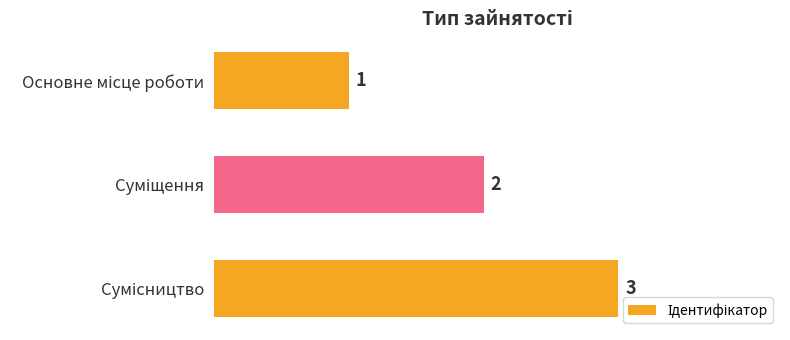

What is the value of the 1st bar from the top?

1